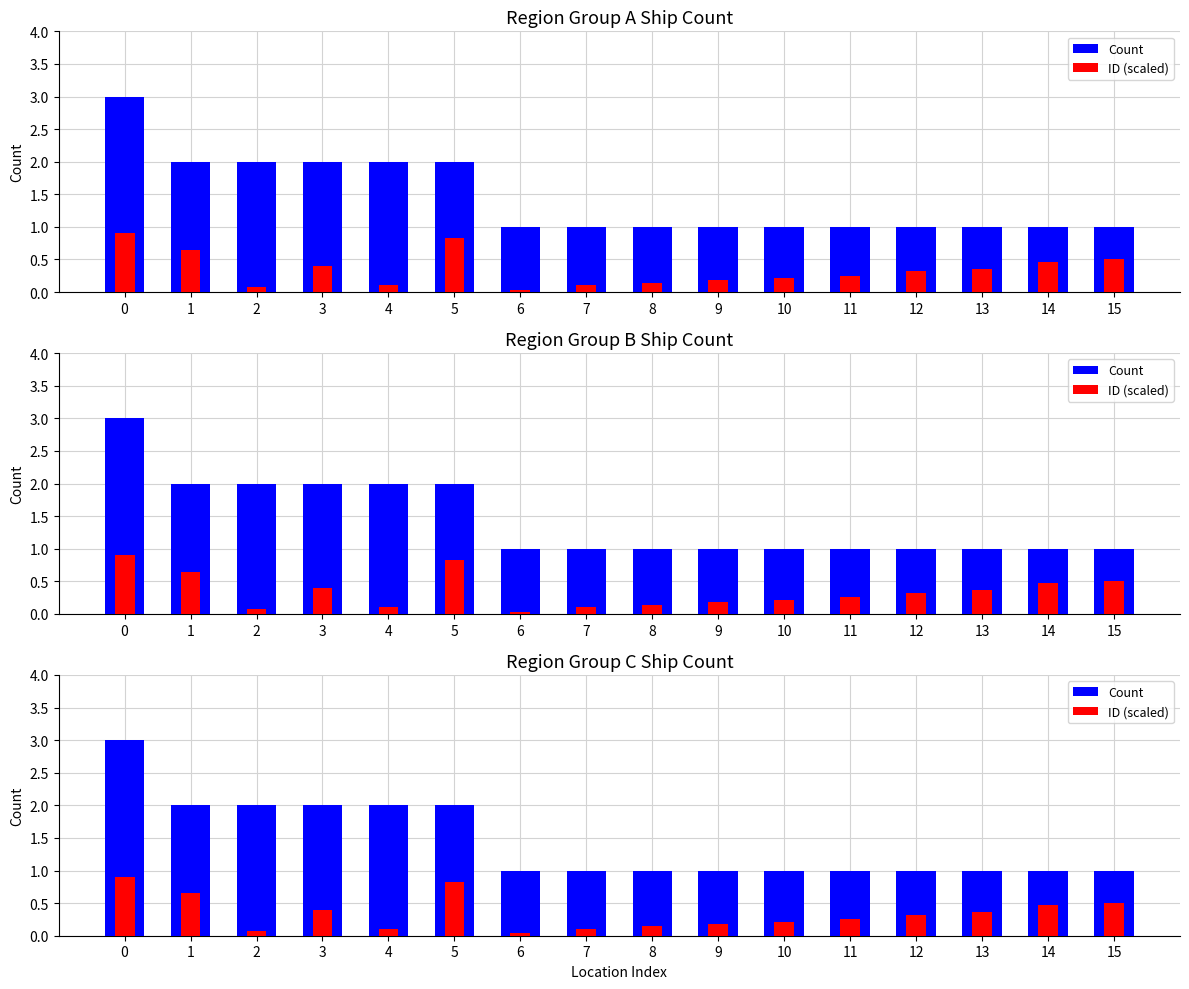

Does the chart contain stacked bars?

No